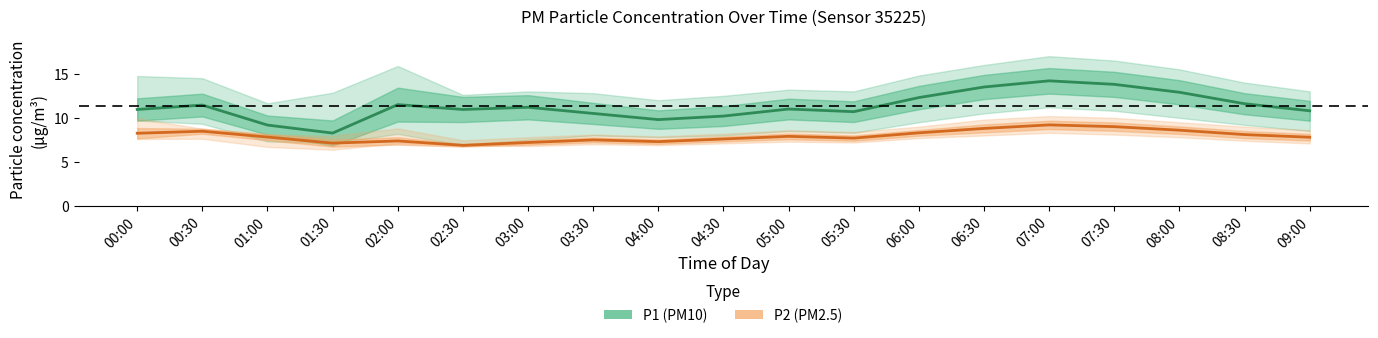

Which label corresponds to the largest value in the chart?

07:00